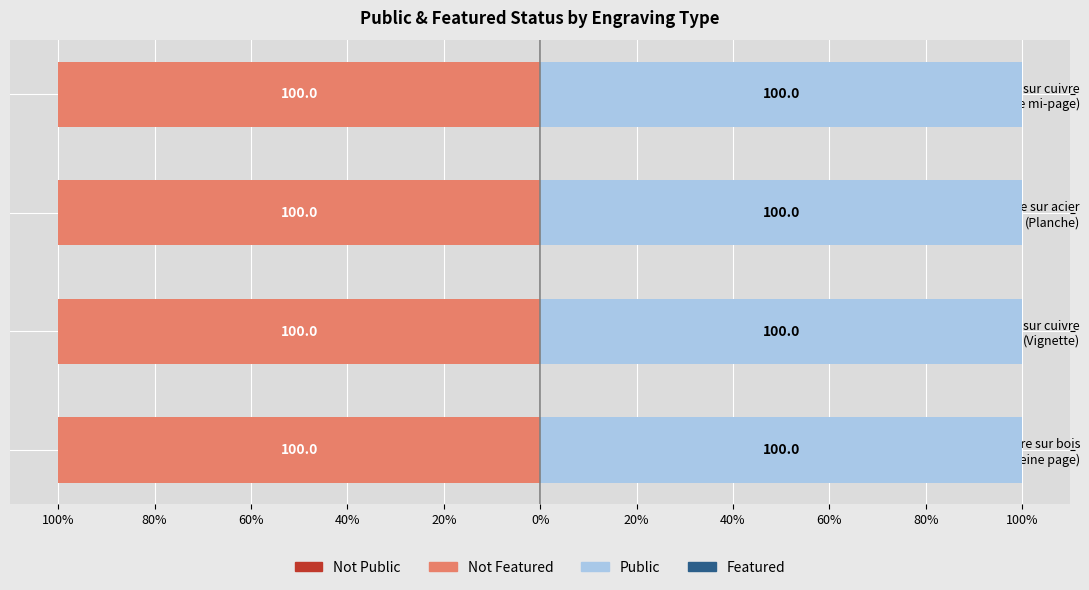

How many categories are shown in the chart?

4